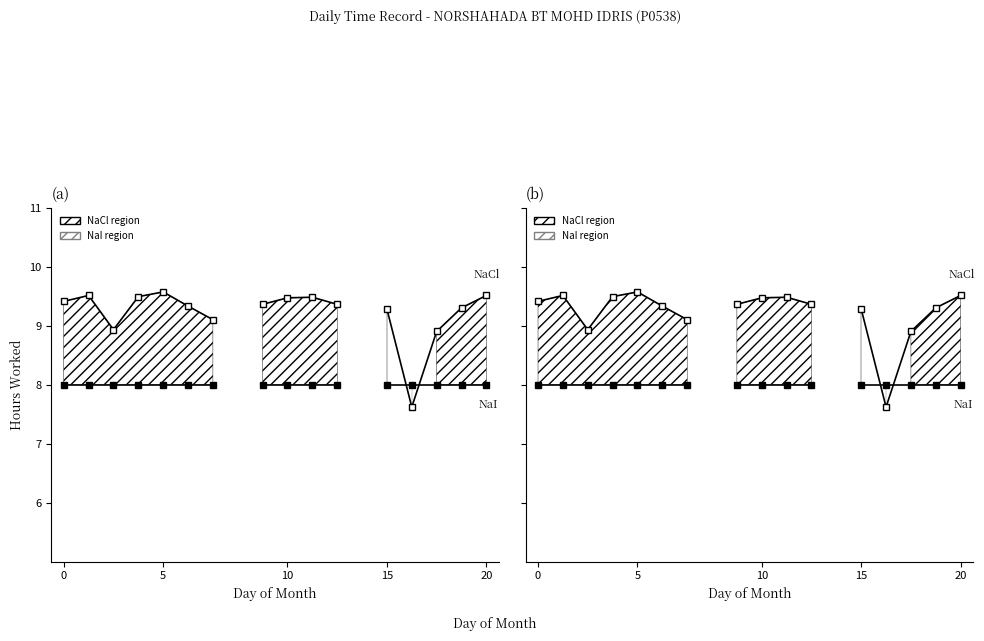

The NaI series shows 8.0 at 10. True or false?

True